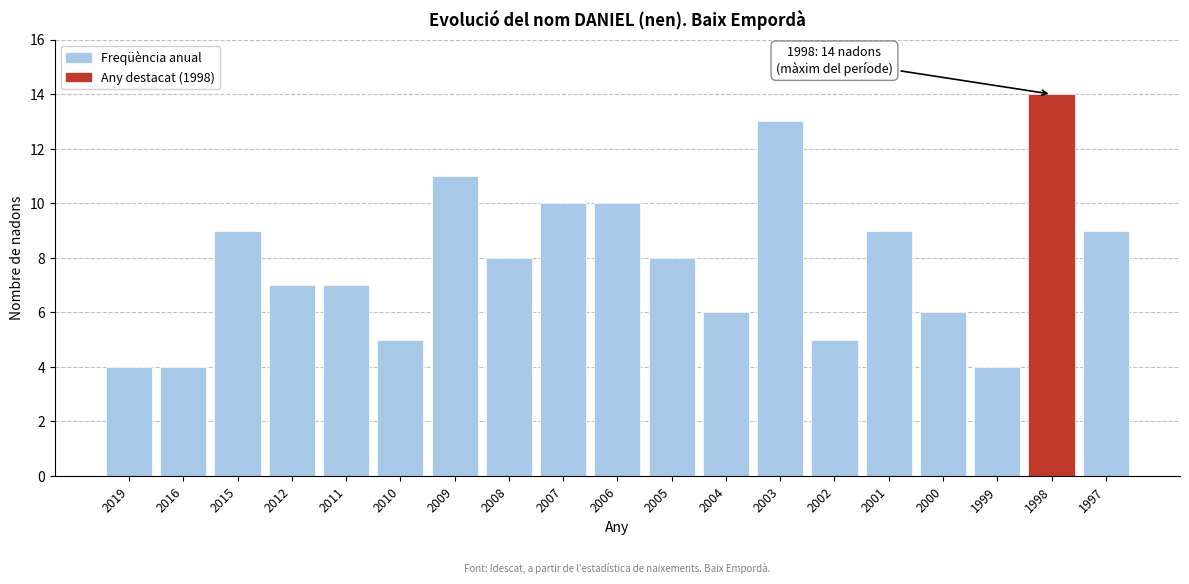

Reading left to right, extract all data points from this chart.

2019=4	2016=4	2015=9	2012=7	2011=7	2010=5	2009=11	2008=8	2007=10	2006=10	2005=8	2004=6	2003=13	2002=5	2001=9	2000=6	1999=4	1998=14	1997=9